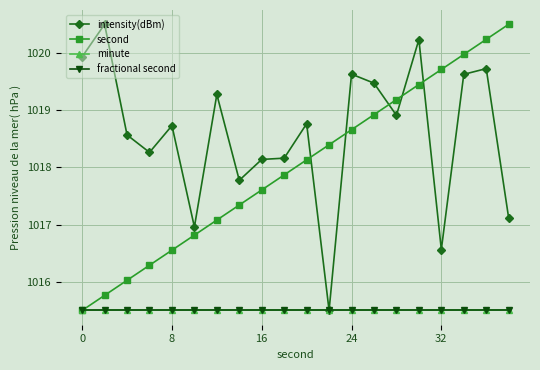

True or false: fractional second has more than 0 points higher than both neighbors.

False